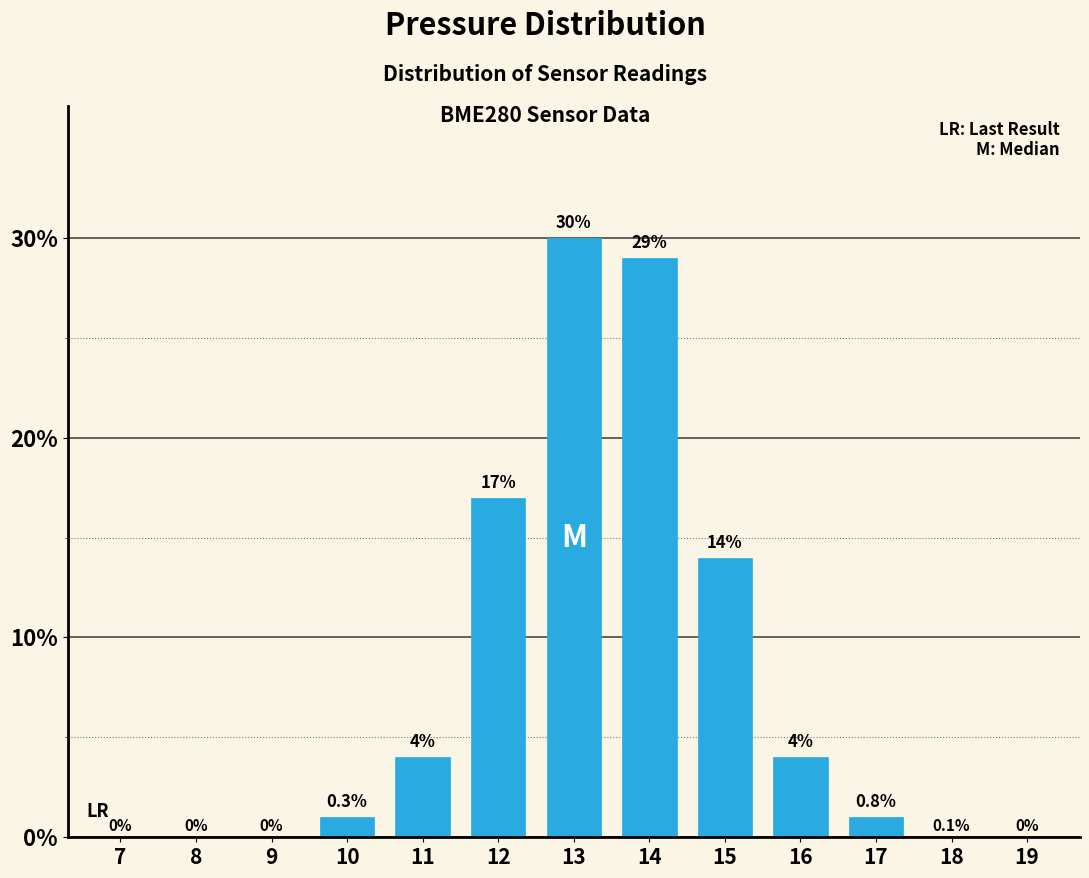

Reading right to left, transcribe all the data shown in this chart.

19=0	18=0	17=1	16=4	15=14	14=29	13=30	12=17	11=4	10=1	9=0	8=0	7=0